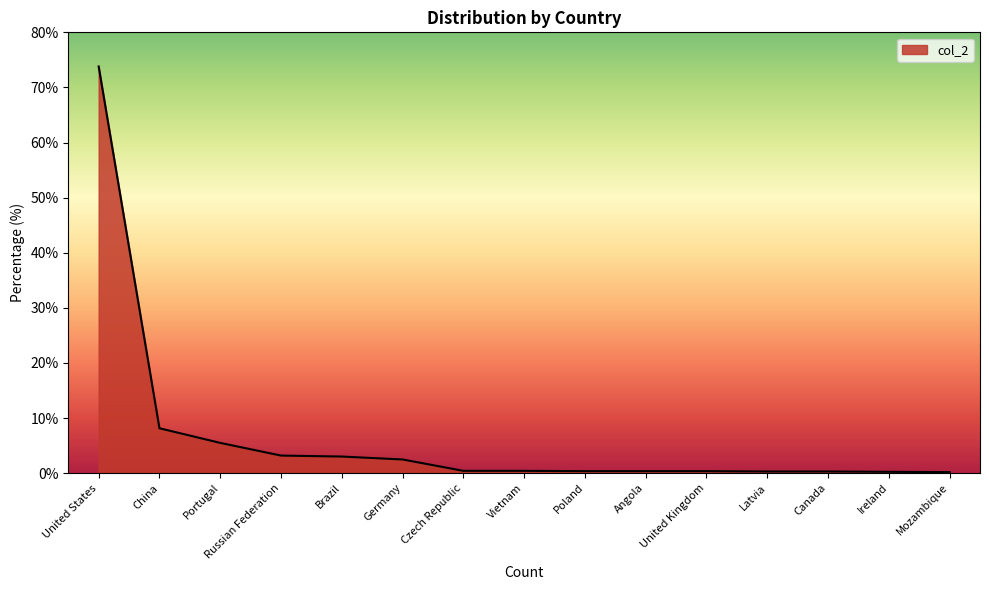

What is the sum of all values?

99.0